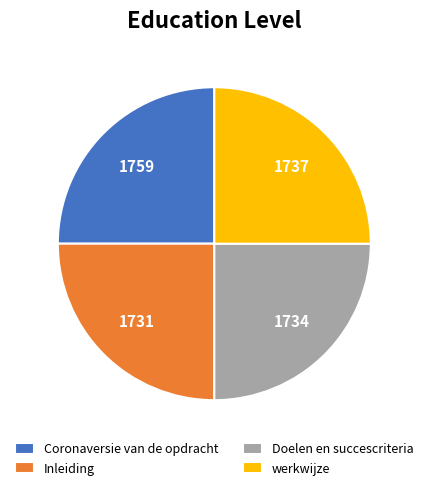

Is it true that Doelen en succescriteria is 33% of the pie?

False